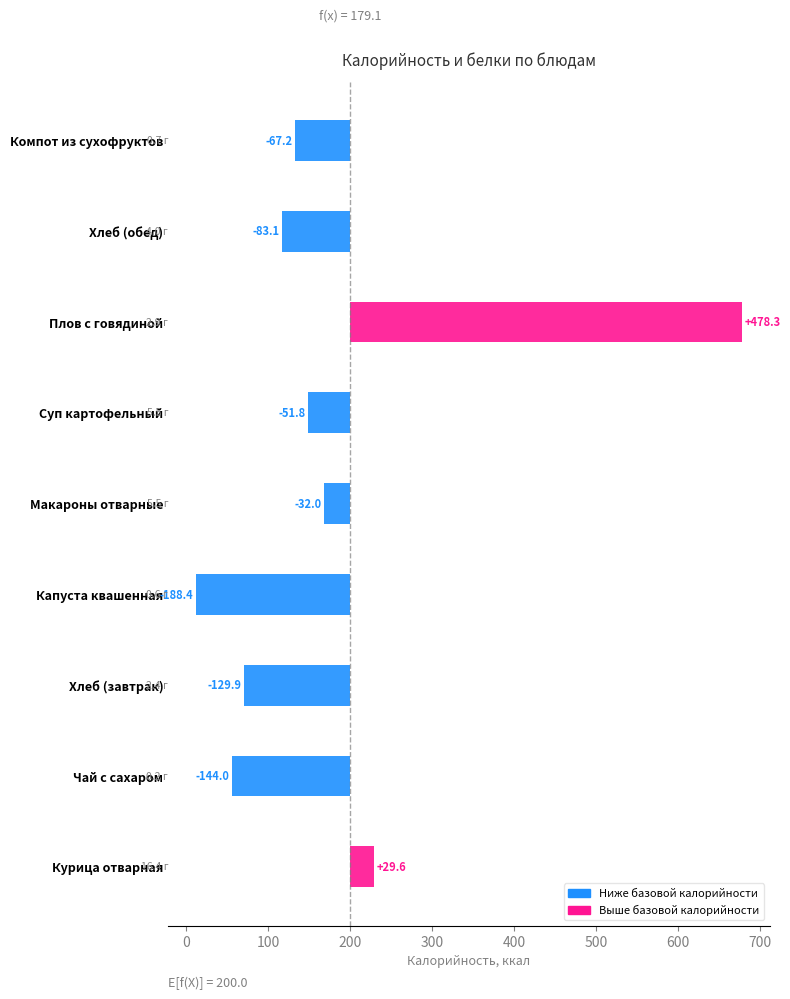

What is the value of the 6th bar from the left?

-51.8